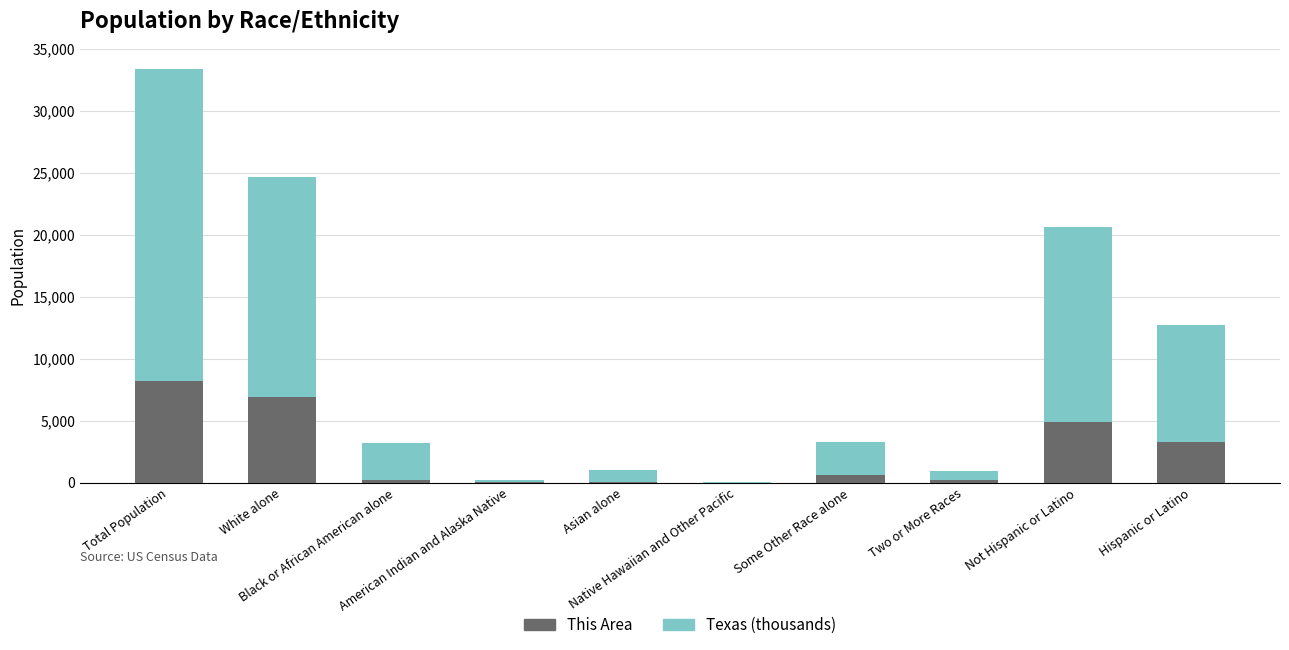

The value of This Area at Asian alone is 79.0. True or false?

True